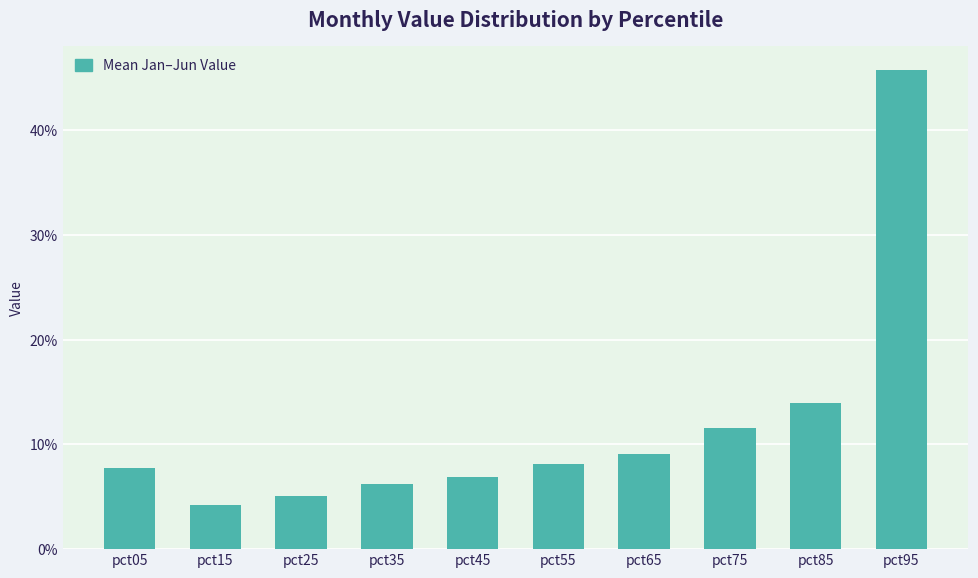

Rank the categories by value from highest to lowest.

pct95, pct85, pct75, pct65, pct55, pct05, pct45, pct35, pct25, pct15